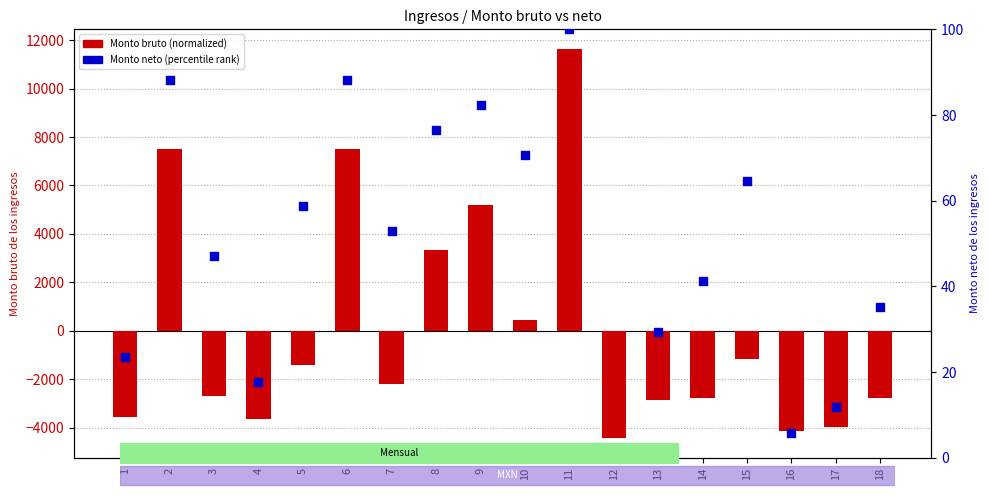

What are all the series names shown in the legend?

Monto bruto (normalized), Monto neto (percentile rank)